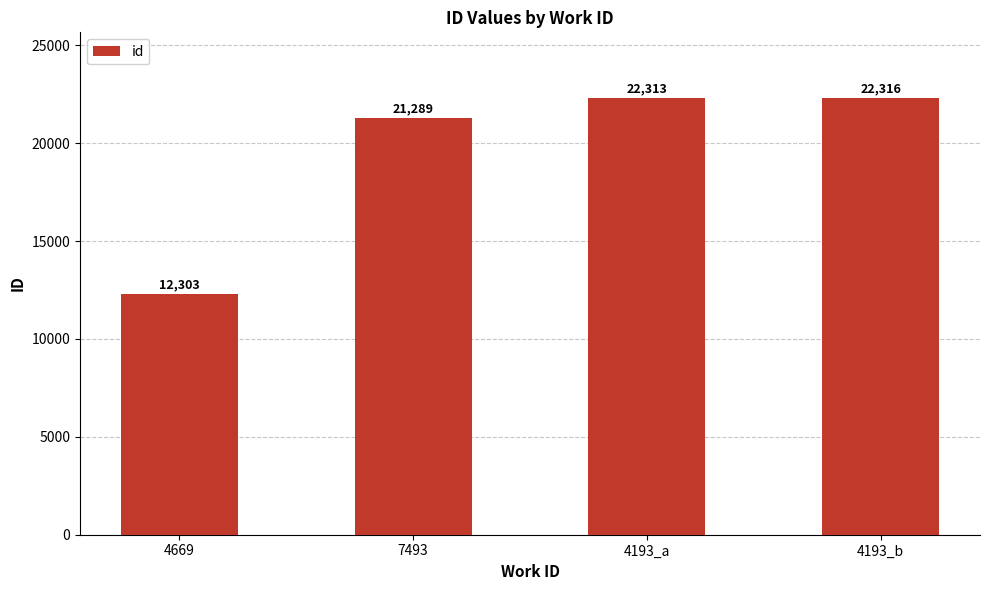

List the labels in order of value, largest first.

4193_b, 4193_a, 7493, 4669